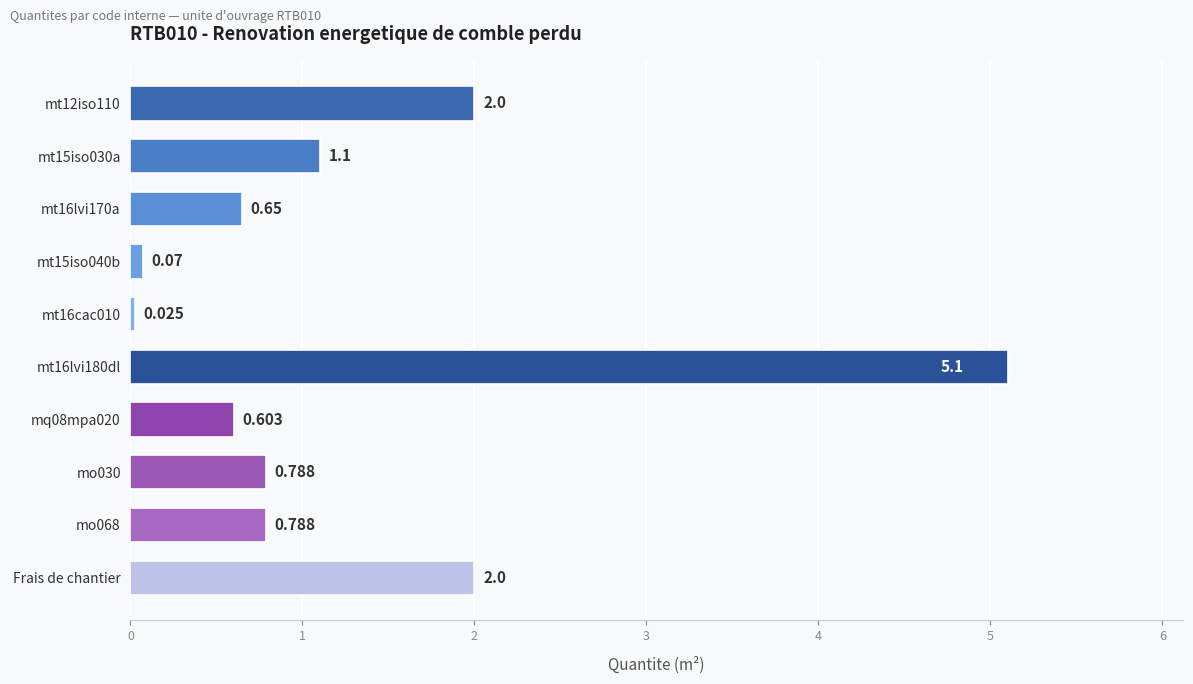

Rank the categories by value from lowest to highest.

mt16cac010, mt15iso040b, mq08mpa020, mt16lvi170a, mo030, mo068, mt15iso030a, mt12iso110, Frais de chantier, mt16lvi180dl